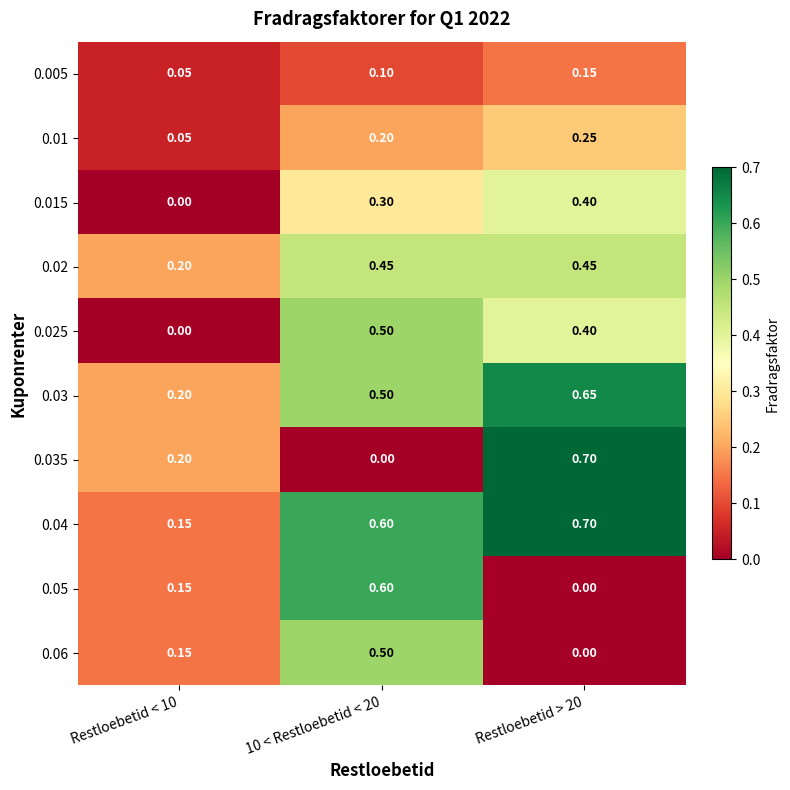

What is the spread (max minus min) of values at Restloebetid > 20?

0.7